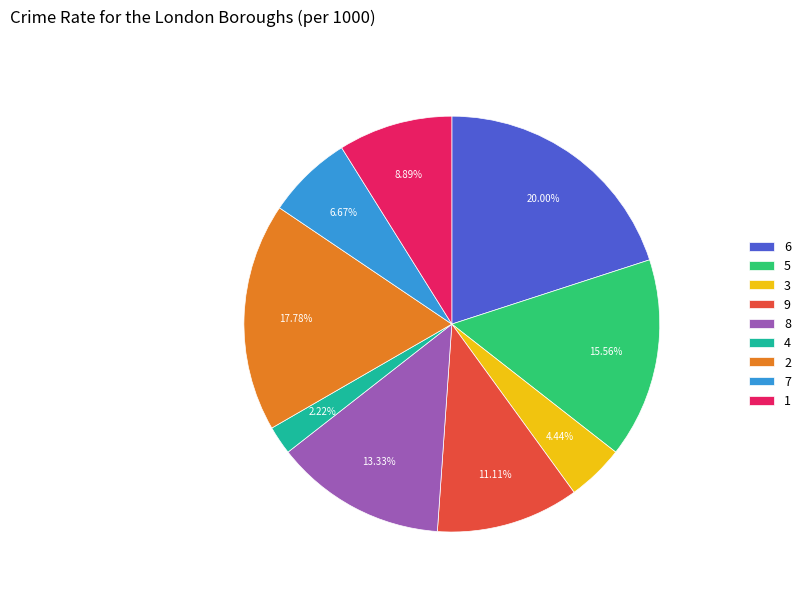

Combined, do 2 and 5 account for over 50%?

No